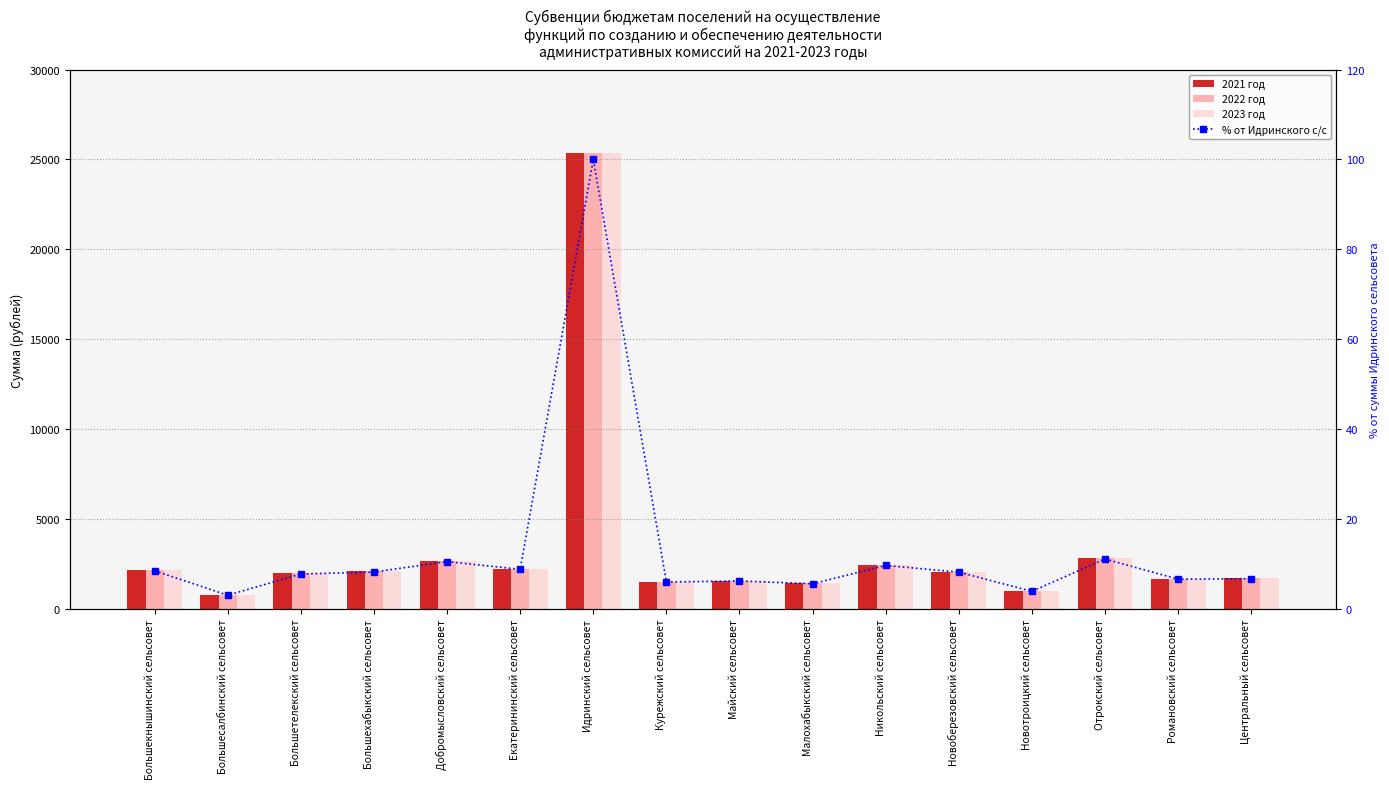

What value does the 2021 год series have at Большетелекский сельсовет?

1991.0